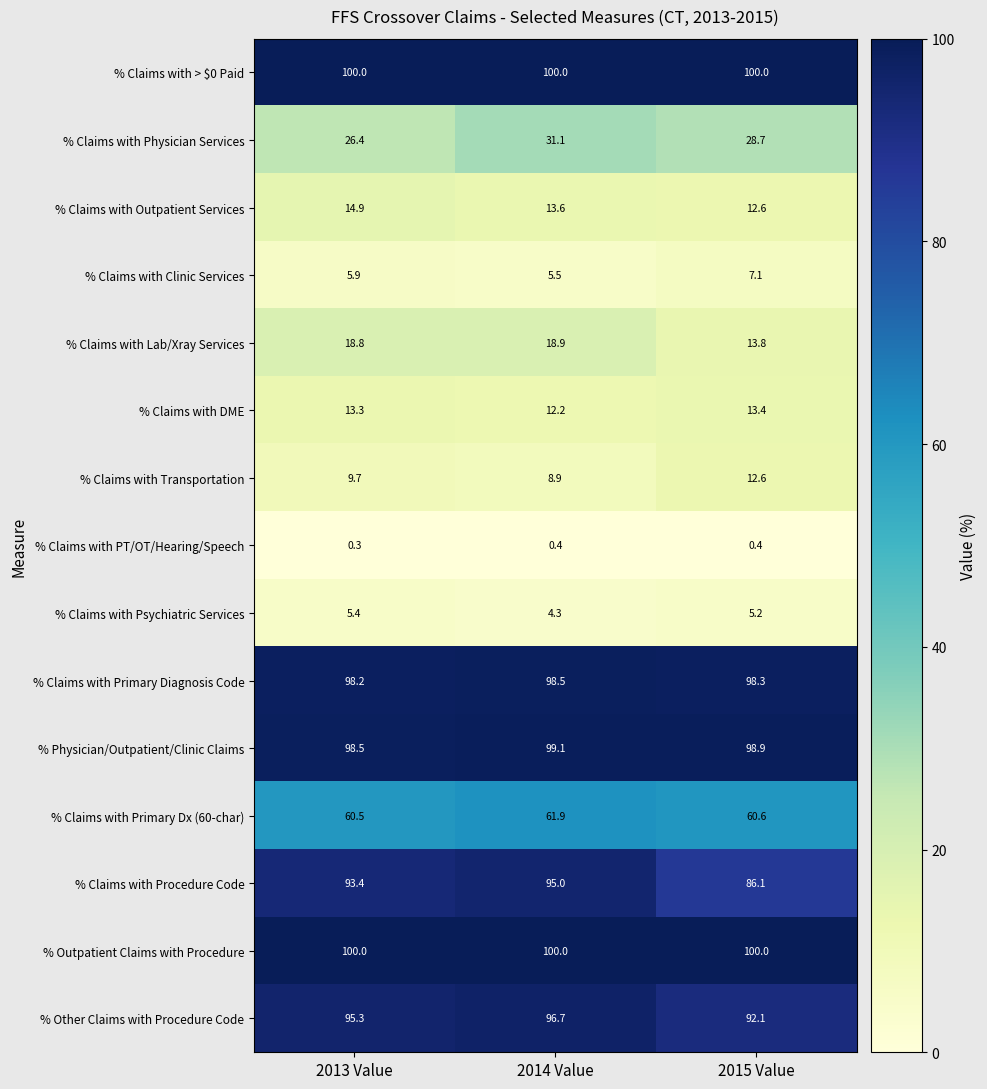

At which label does % Claims with Physician Services first exceed 28?

2014 Value